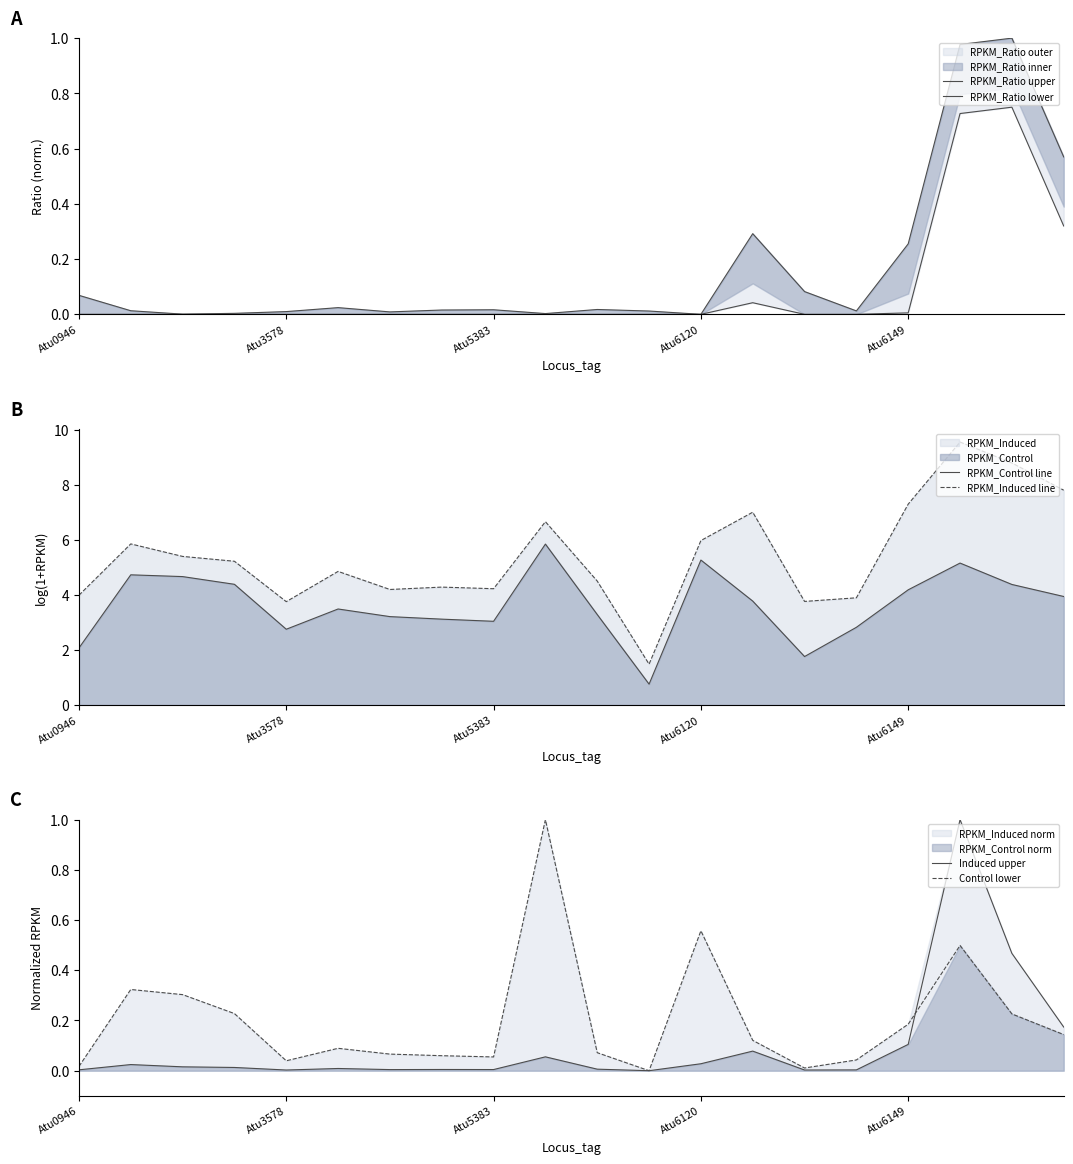

How many lines are shown in the chart?

6